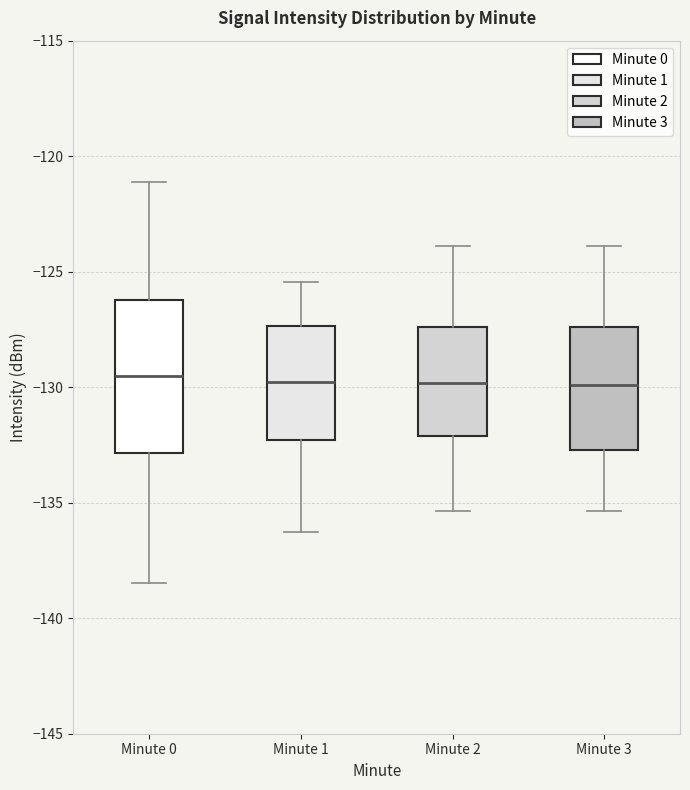

Comparing the boxes themselves (not the whiskers), which one is the tallest?

Minute 0